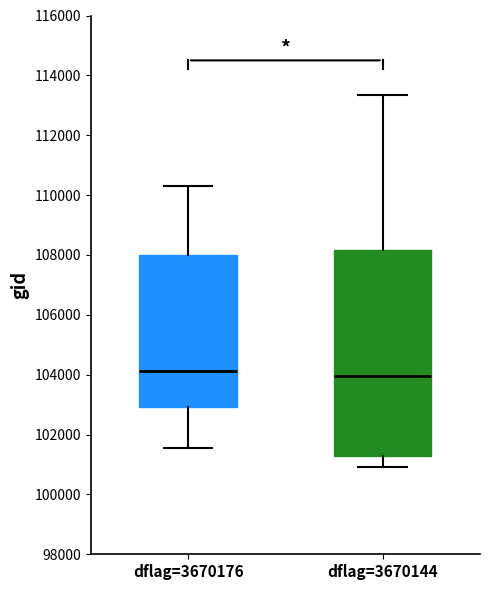

Where is the upper edge of the box for dflag=3670144 on the y-axis? The values are not printed on the chart, so give them approximately, as read against the axis.

108200